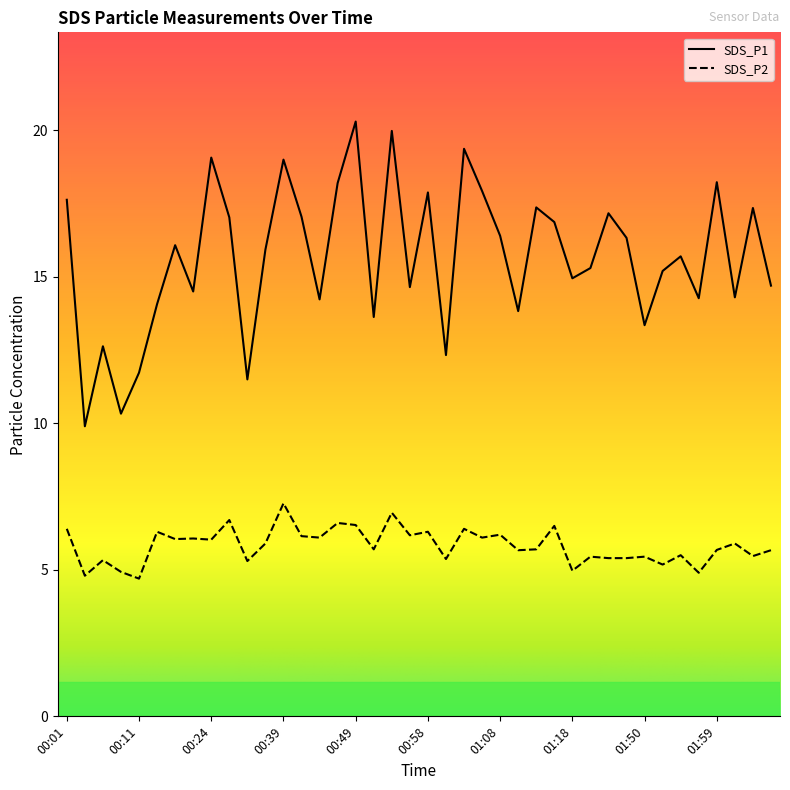

How many data points in SDS_P1 are less than 15?

17